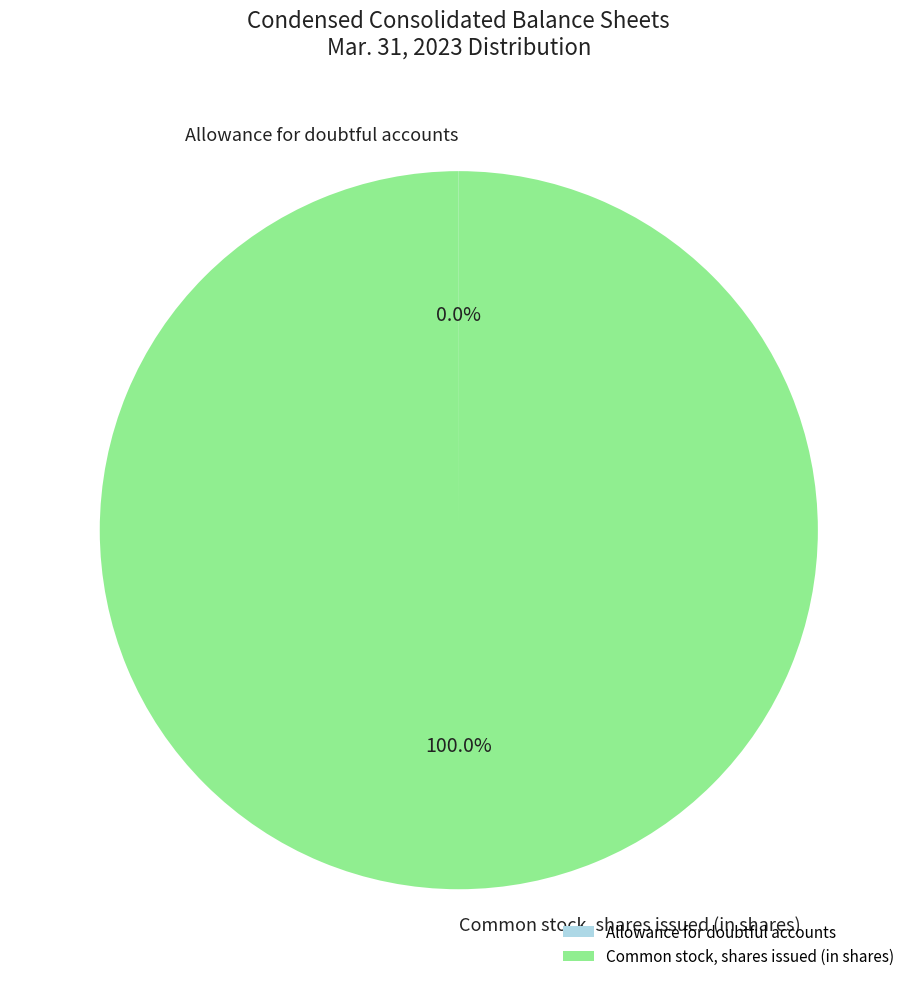

What is the largest slice in the pie chart?

Common stock, shares issued (in shares)